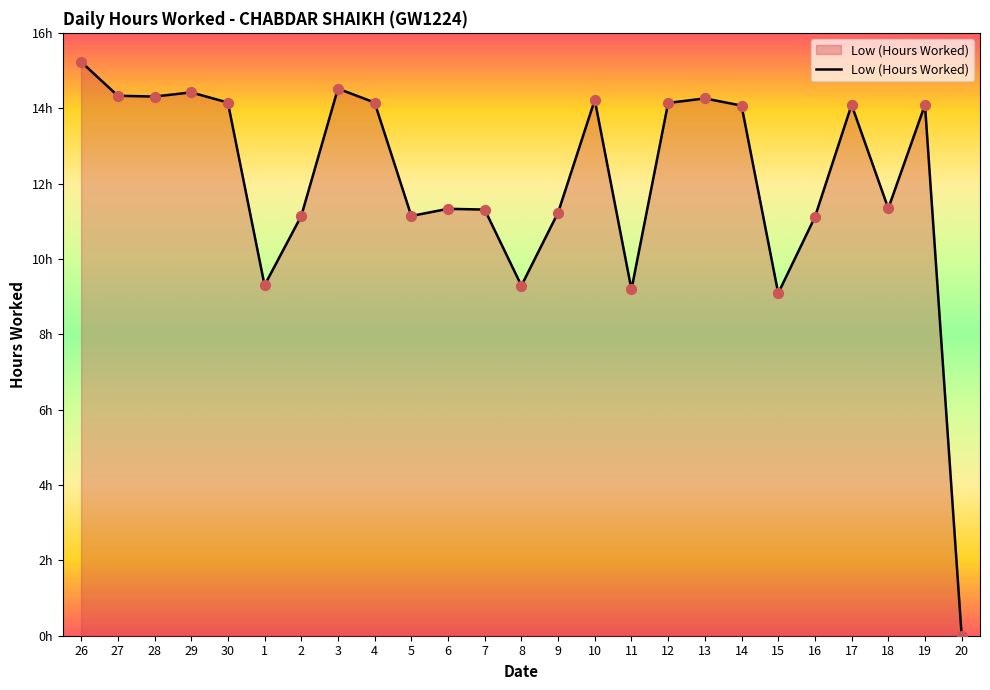

Does the chart have visible grid lines?

No